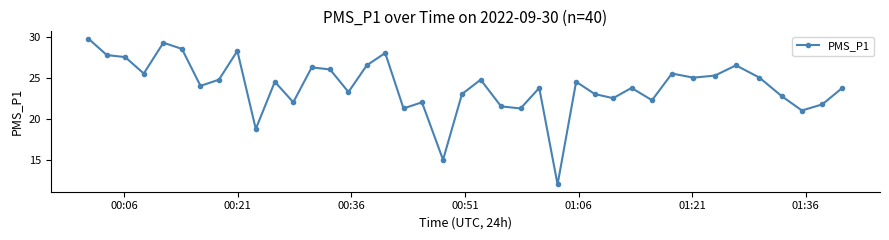

Does the chart display data point markers on the line(s)?

Yes